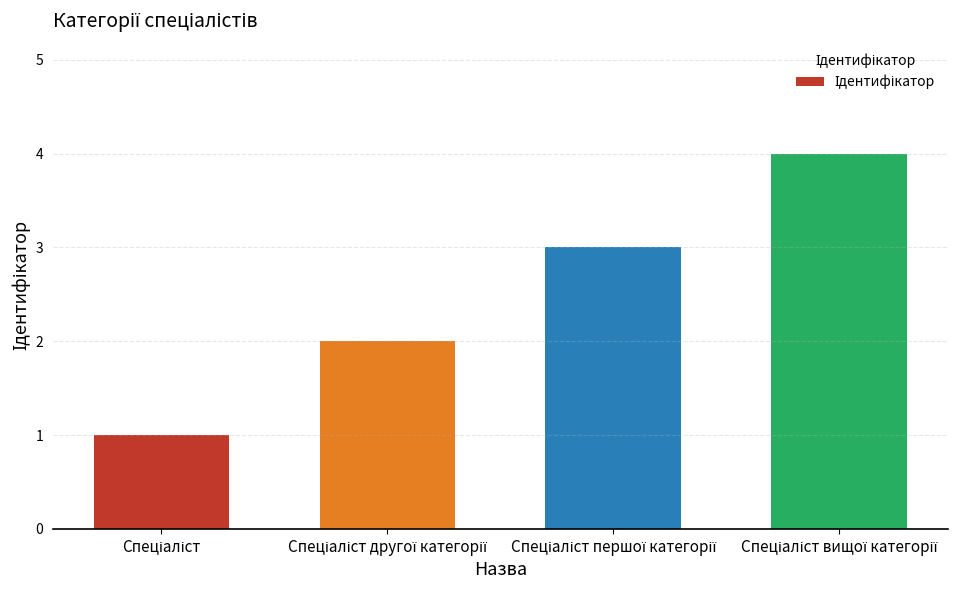

What is the maximum value shown in the chart?

4